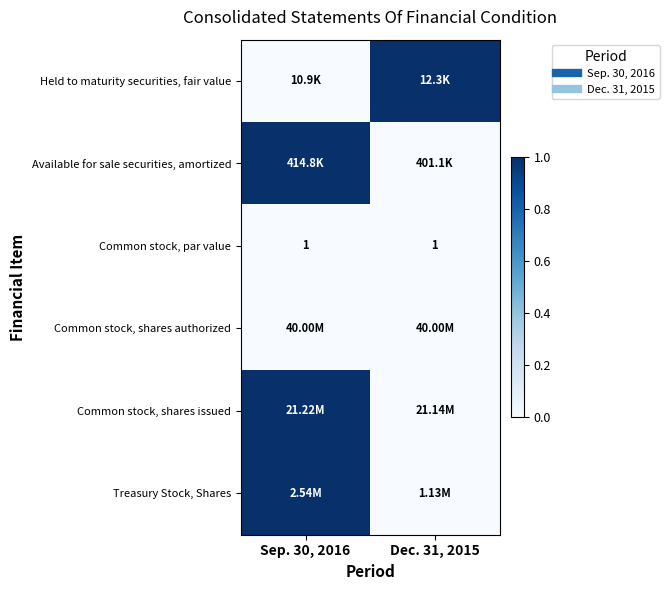

How many values in Common stock, shares issued are above zero?

1